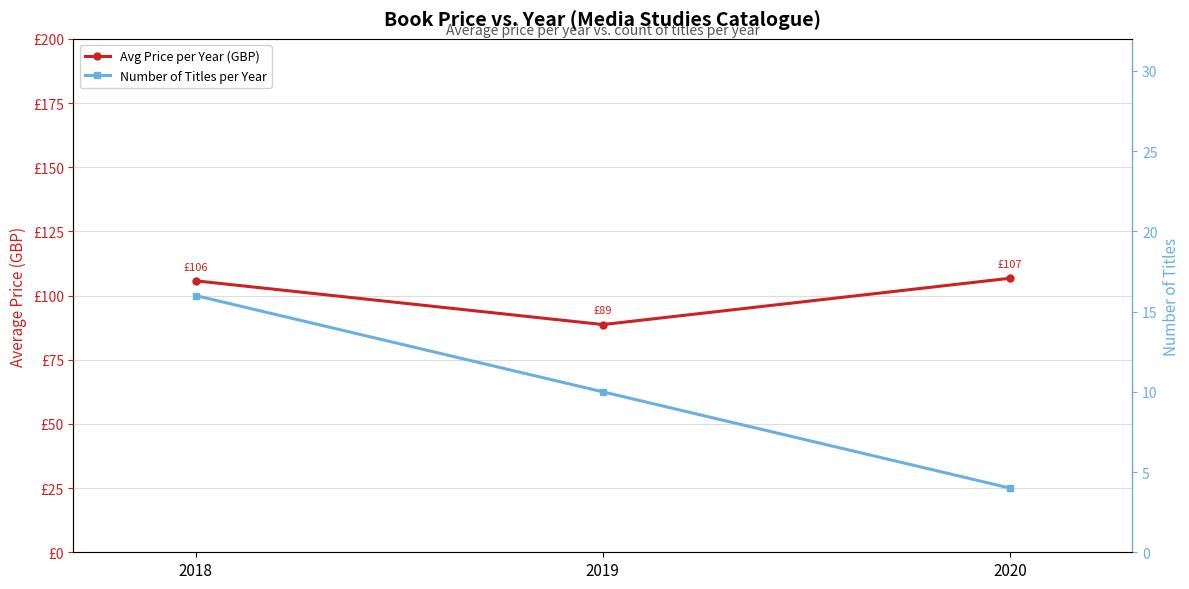

How many data points does each series have?

3